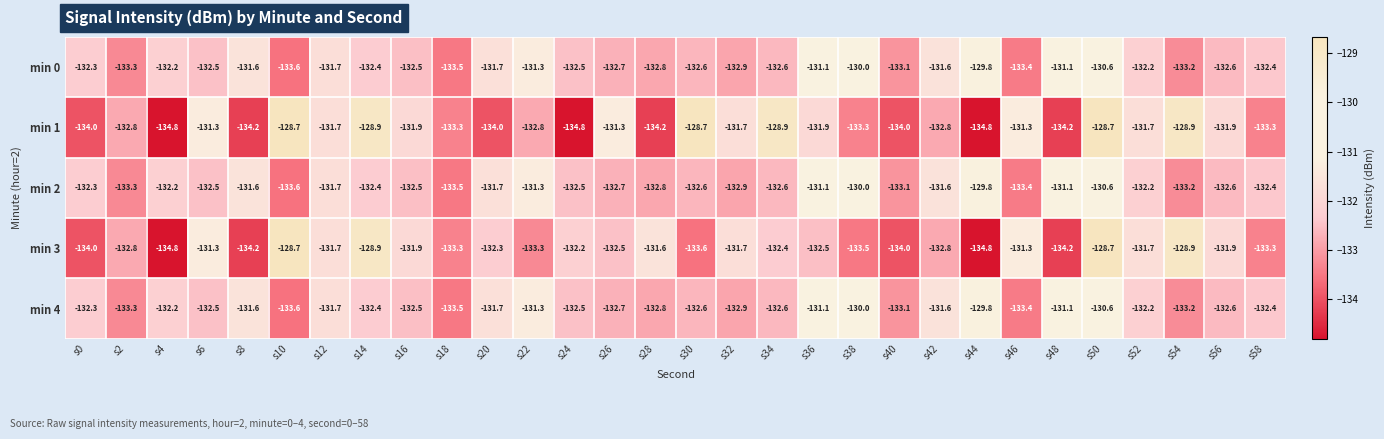

What is the spread (max minus min) of values at s20?

2.3